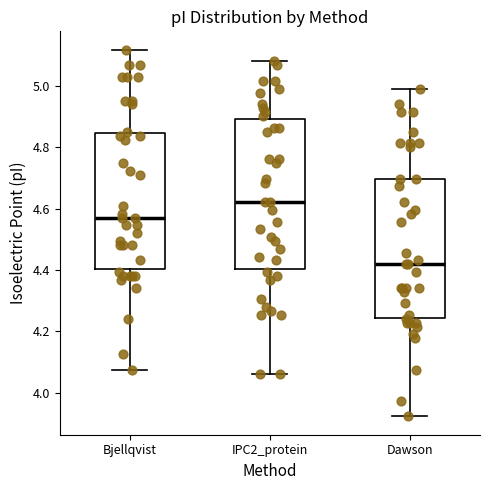

Reading left to right, read every box against the y-axis: the position of its median line, the range the box covers, and the ends of its whiskers. The values are not printed on the chart, so give them approximately, as read against the axis.

Bjellqvist: median 4.58, box 4.40 to 4.84, whiskers 4.08 to 5.12
IPC2_protein: median 4.62, box 4.40 to 4.90, whiskers 4.06 to 5.08
Dawson: median 4.42, box 4.24 to 4.70, whiskers 3.92 to 5.00